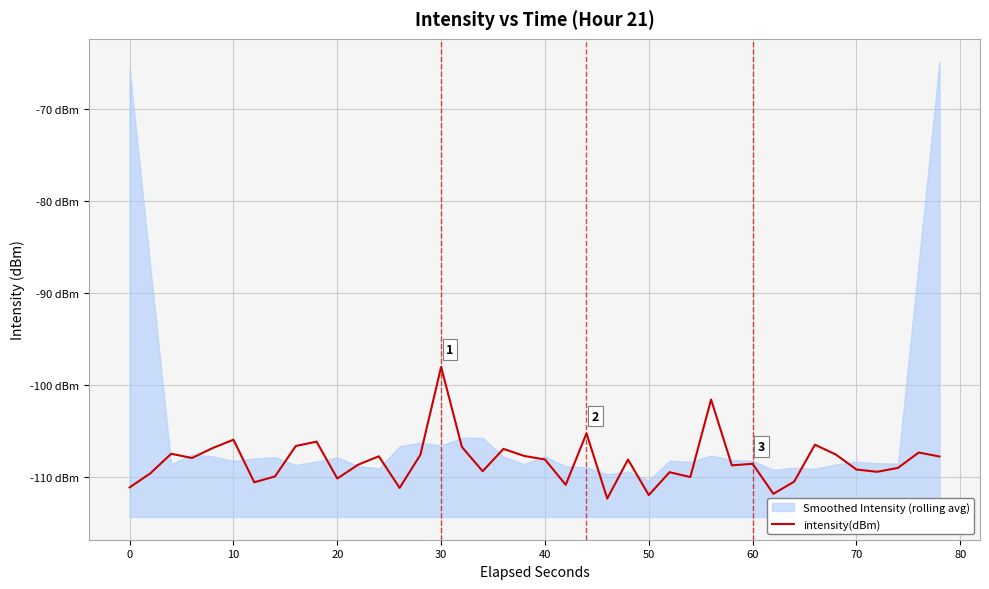

Is this an area chart (filled region under the line)?

No